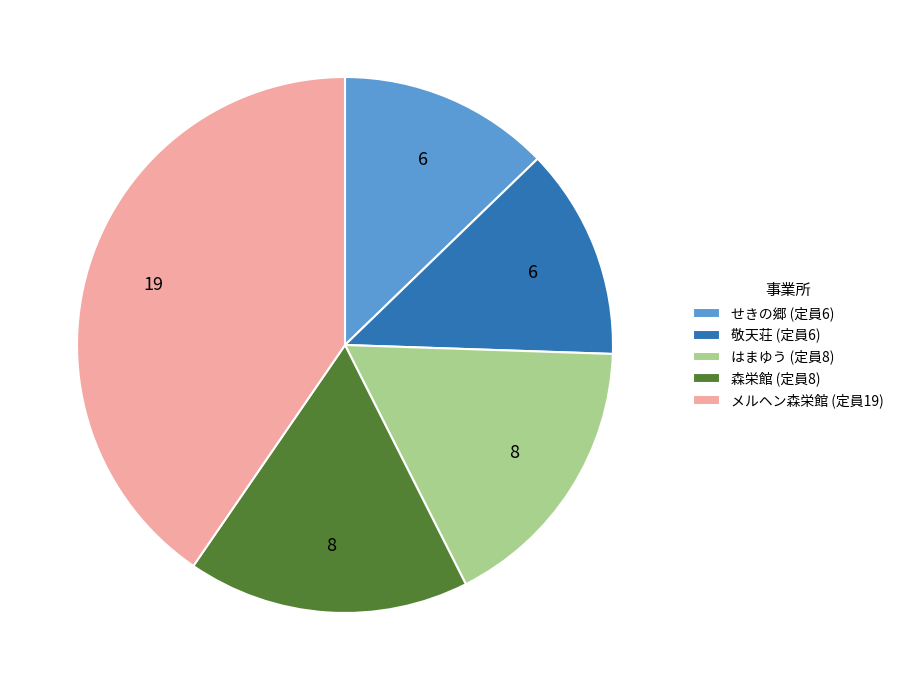

Combined, do はまゆう (定員8) and せきの郷 (定員6) account for over 50%?

No